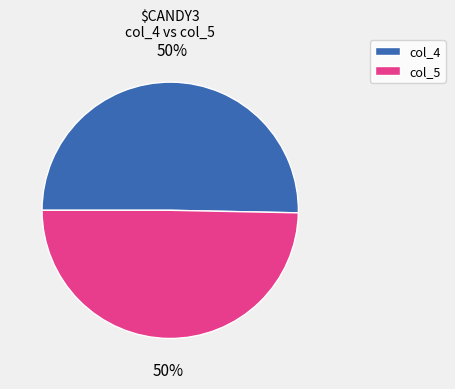

The col_4 slice represents 57% of the pie. True or false?

False